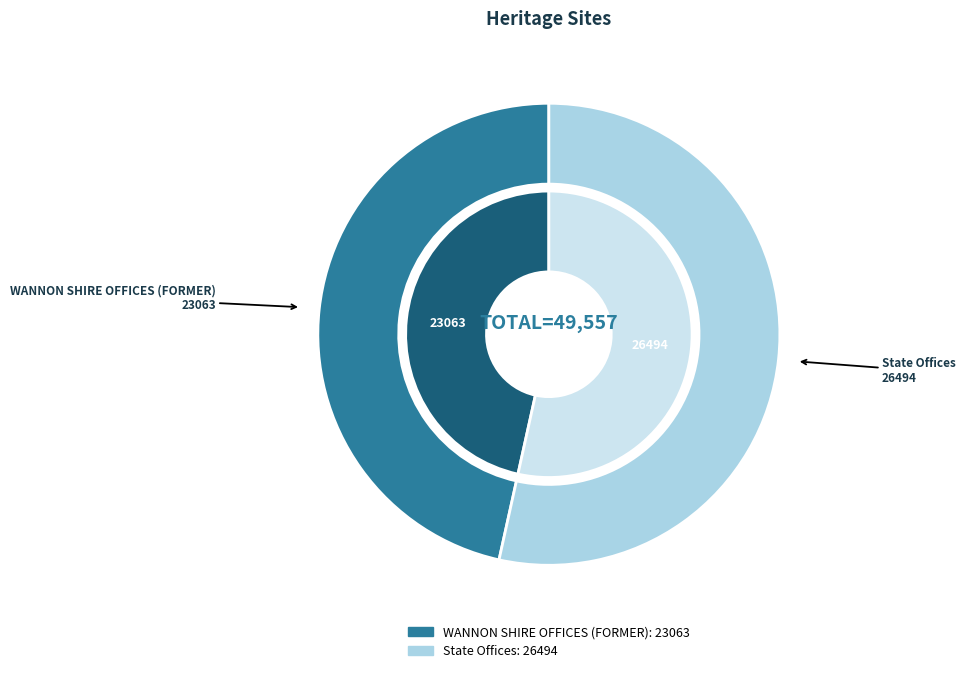

Rank the categories by value from lowest to highest.

WANNON SHIRE OFFICES (FORMER), State Offices